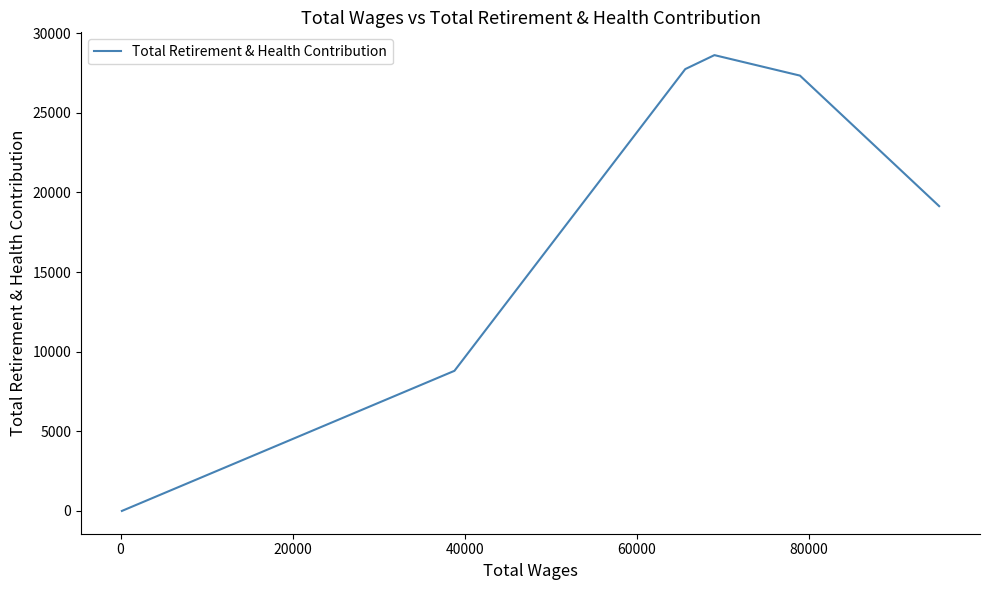

True or false: the data has more than 1 interior local peaks.

False